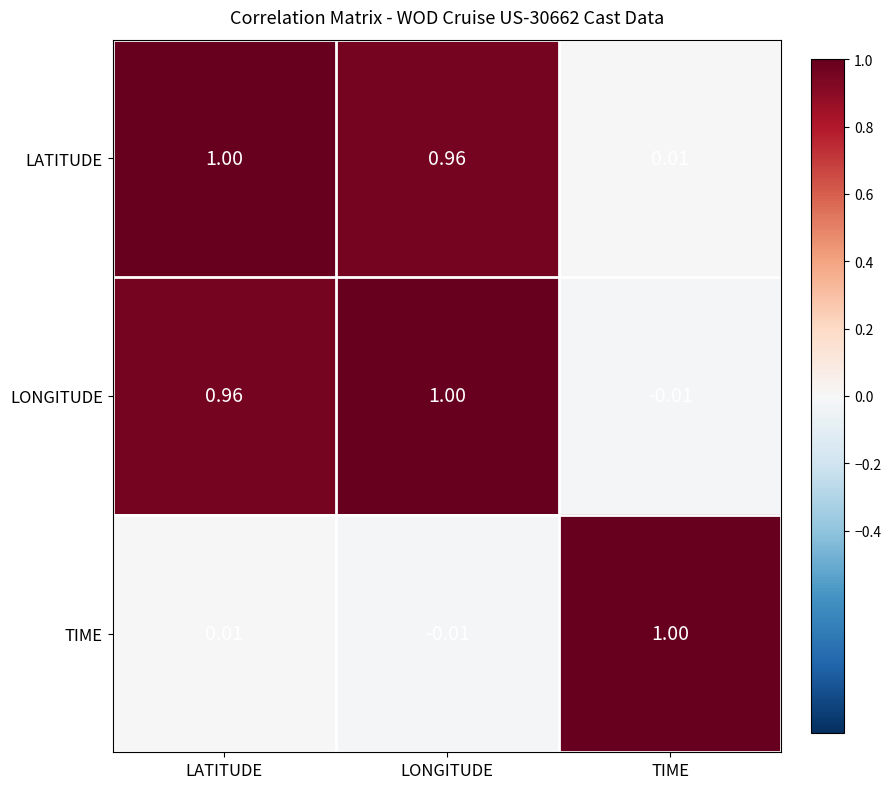

Rank the series at TIME from highest to lowest value.

TIME, LATITUDE, LONGITUDE